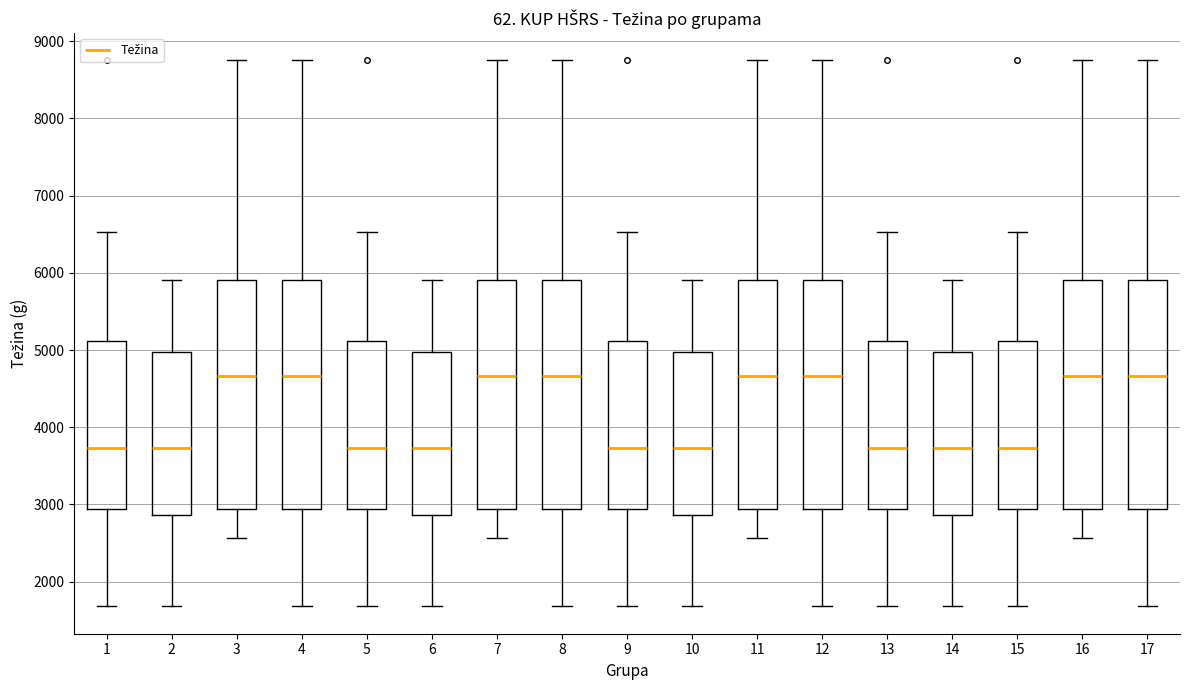

Reading left to right, transcribe this box plot: for each box, give where its median line is, the range the box spans, and where its two whiskers end, as read against the y-axis. The values are not printed on the chart, so give them approximately, as read against the axis.

1: median 3700, box 2900 to 5100, whiskers 1700 to 6500
2: median 3700, box 2900 to 5000, whiskers 1700 to 5900
3: median 4700, box 2900 to 5900, whiskers 2600 to 8800
4: median 4700, box 2900 to 5900, whiskers 1700 to 8800
5: median 3700, box 2900 to 5100, whiskers 1700 to 6500
6: median 3700, box 2900 to 5000, whiskers 1700 to 5900
7: median 4700, box 2900 to 5900, whiskers 2600 to 8800
8: median 4700, box 2900 to 5900, whiskers 1700 to 8800
9: median 3700, box 2900 to 5100, whiskers 1700 to 6500
10: median 3700, box 2900 to 5000, whiskers 1700 to 5900
11: median 4700, box 2900 to 5900, whiskers 2600 to 8800
12: median 4700, box 2900 to 5900, whiskers 1700 to 8800
13: median 3700, box 2900 to 5100, whiskers 1700 to 6500
14: median 3700, box 2900 to 5000, whiskers 1700 to 5900
15: median 3700, box 2900 to 5100, whiskers 1700 to 6500
16: median 4700, box 2900 to 5900, whiskers 2600 to 8800
17: median 4700, box 2900 to 5900, whiskers 1700 to 8800